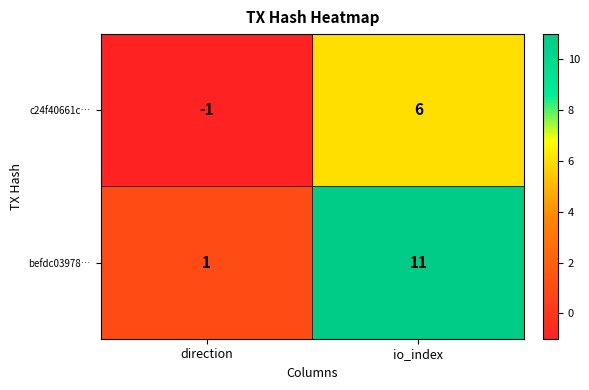

What is the average value of the befdc03978… series?

6